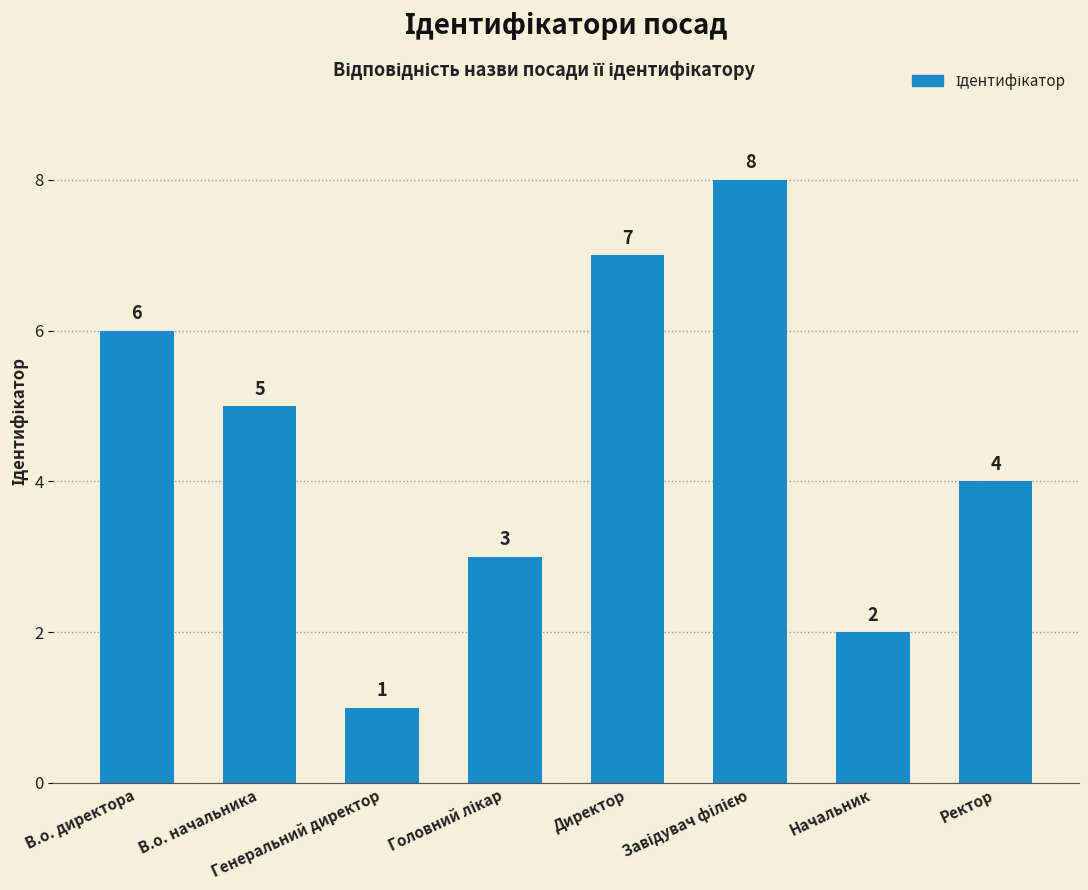

What is the label of the 3rd bar from the left?

Генеральний директор